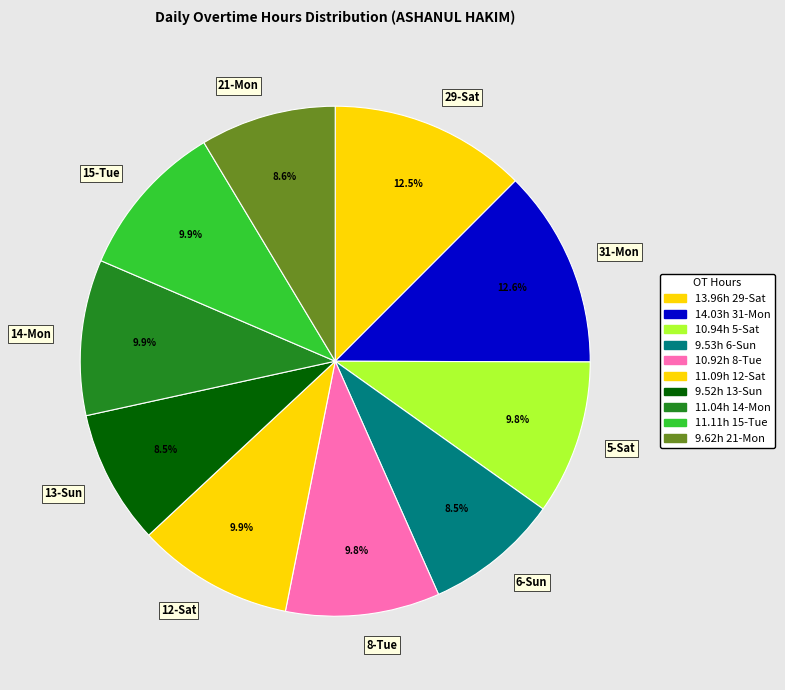

The 6-Sun slice represents 17% of the pie. True or false?

False